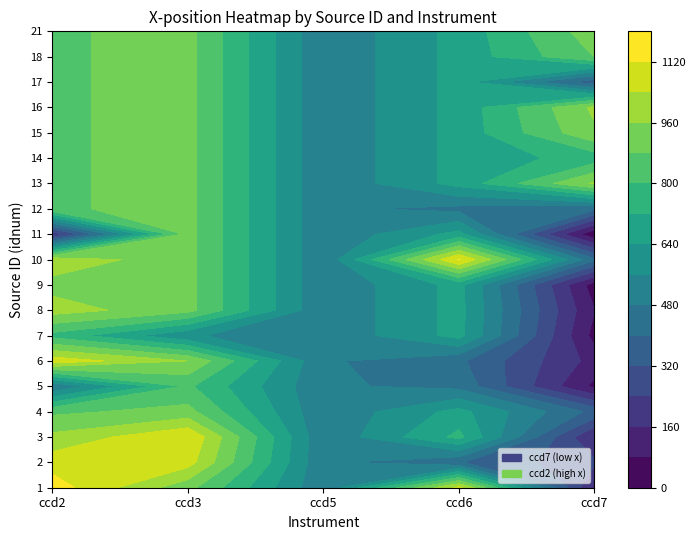

At which label is ccd7 closest to 187?

3